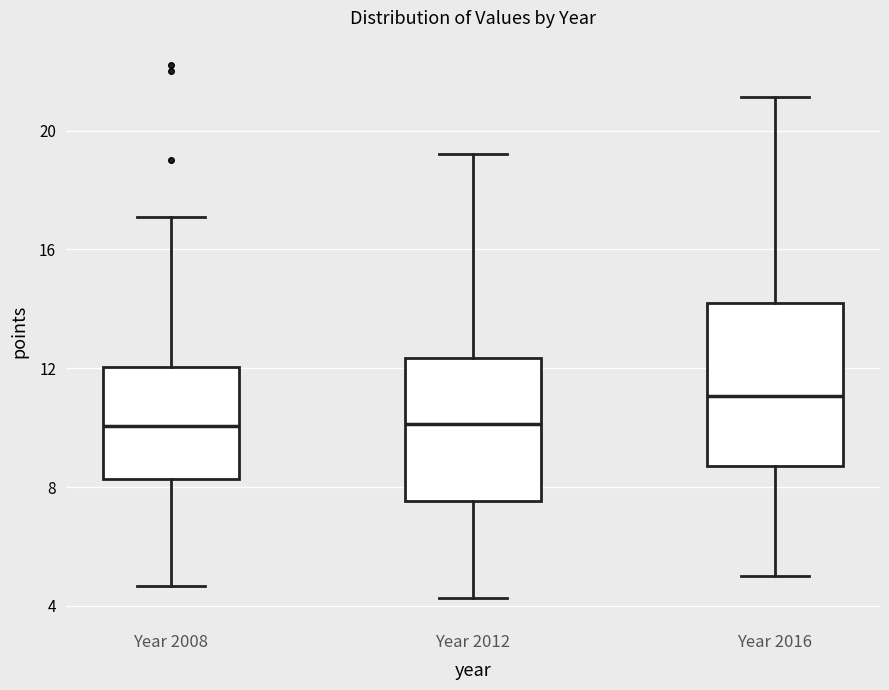

Where does the median line of the box for Year 2008 sit on the y-axis? The values are not printed on the chart, so give them approximately, as read against the axis.

10.0